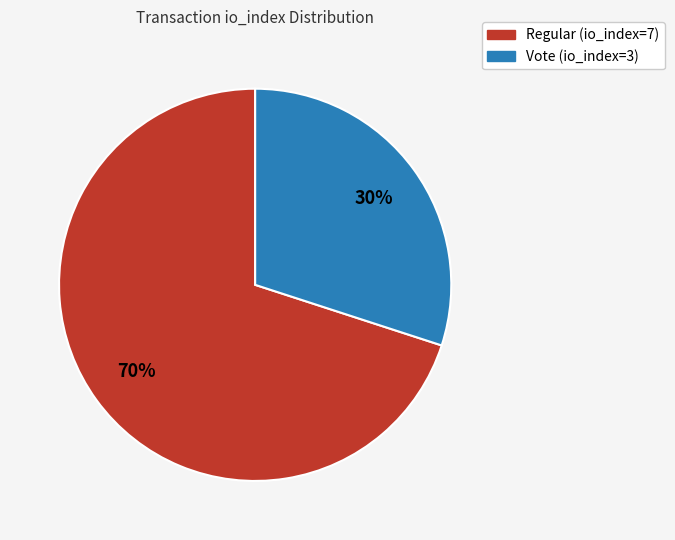

What percentage is the Vote (io_index=3) slice, to the nearest percent?

30%